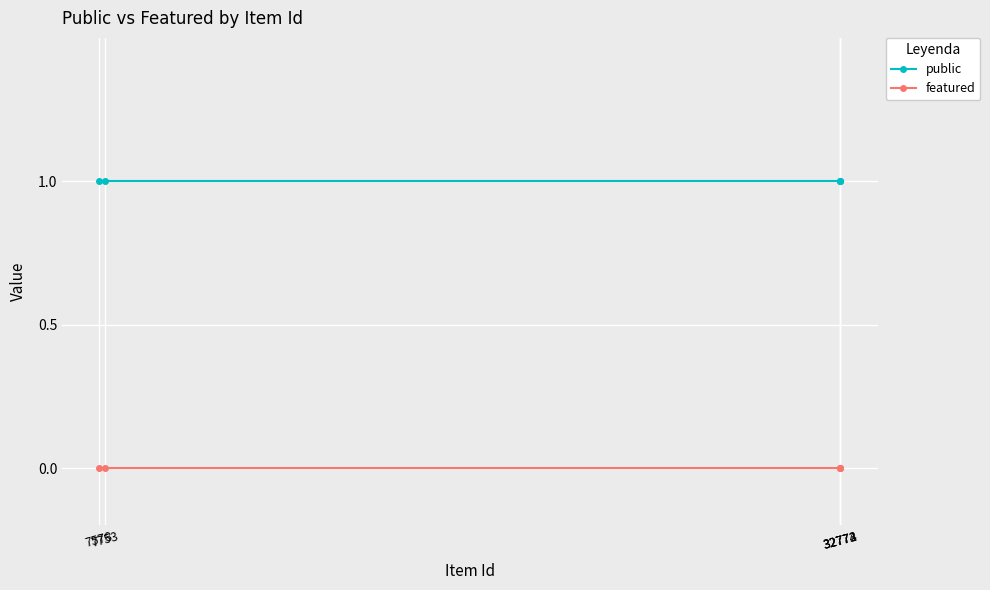

Which series has the largest total across all categories?

public